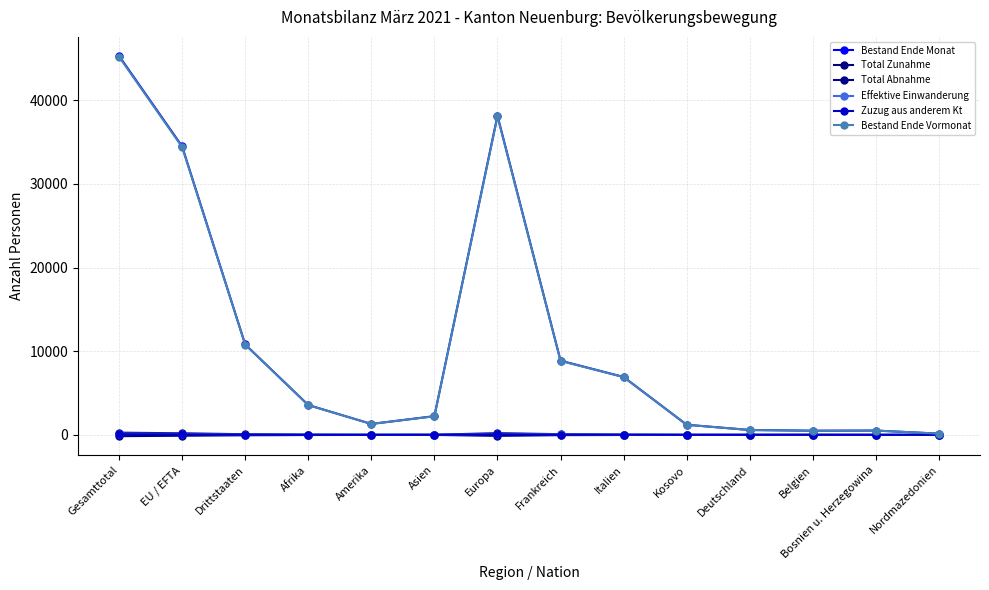

What is the value of the Bestand Ende Monat point at the 11th from the left?

583